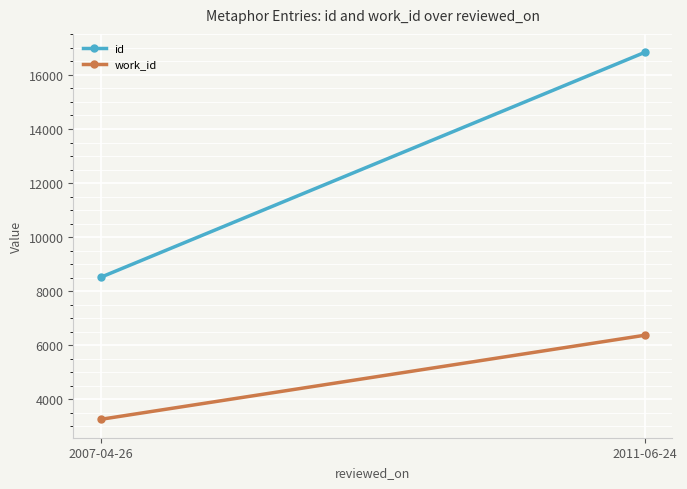

Rank the categories by work_id value from highest to lowest.

2011-06-24, 2007-04-26